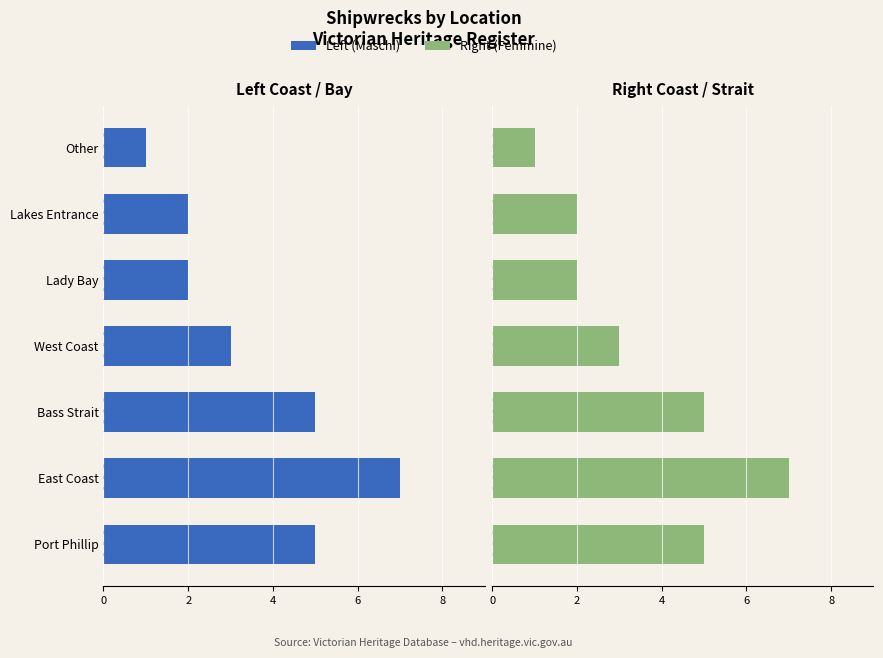

Rank the series at East Coast from lowest to highest value.

Left (Maschi), Right (Femmine)